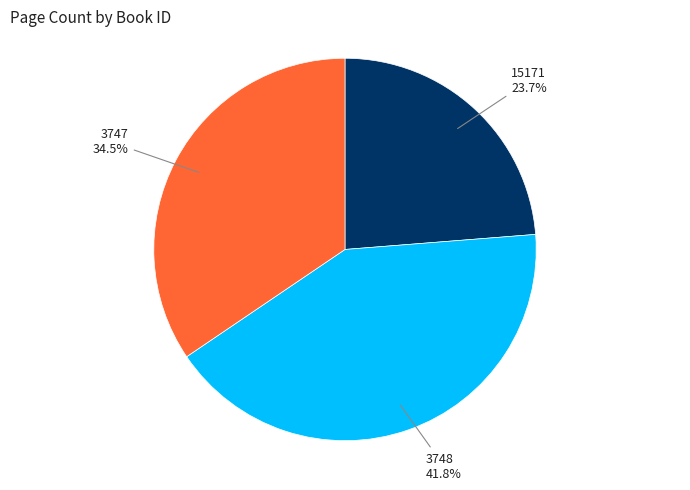

Count the number of slices in the pie.

3